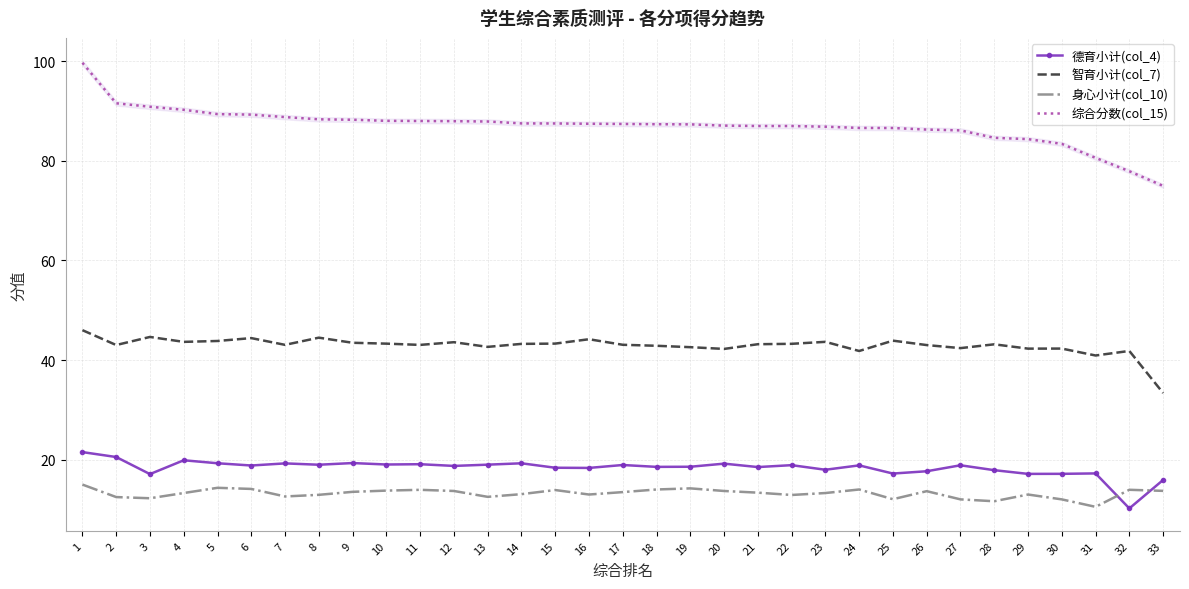

What is the difference between the second highest and second lowest values in the 德育小计(col_4) series?

4.6